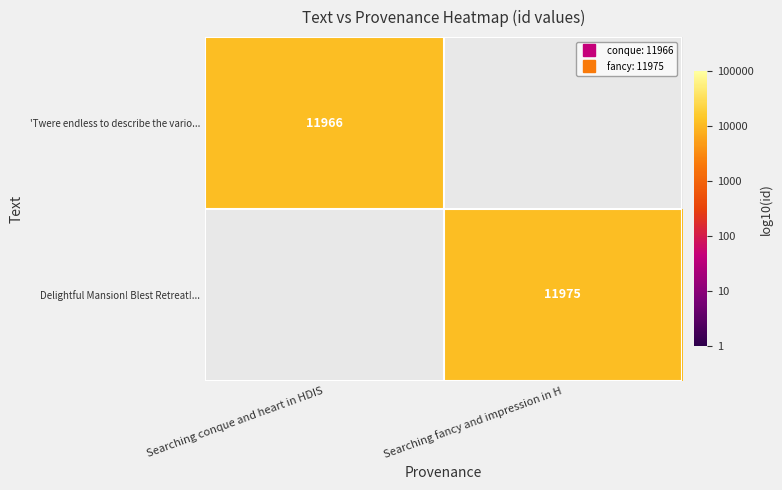

Is it true that 'Twere endless to describe the vario... equals 1.4 at Searching conque and heart in HDIS?

False